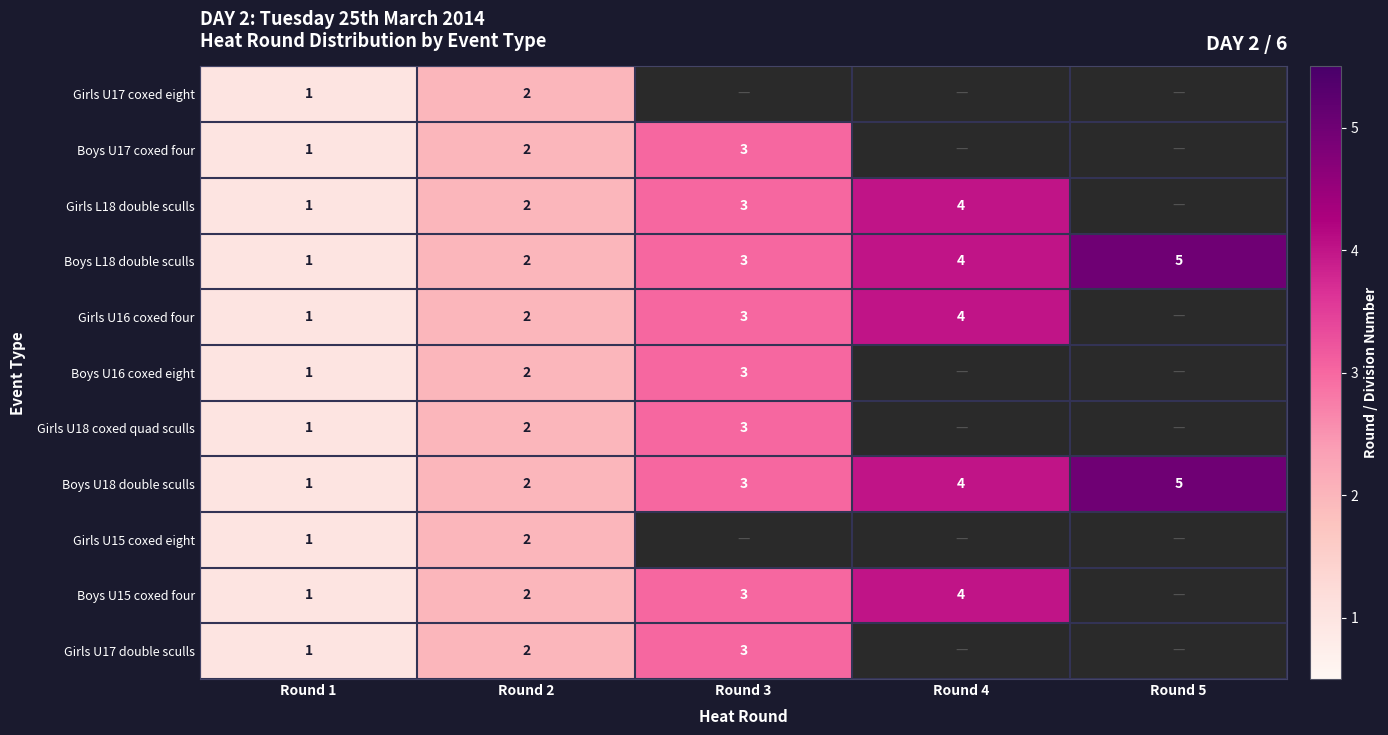

What is the sum of the Girls U16 coxed four values at Round 1 and Round 3?

4